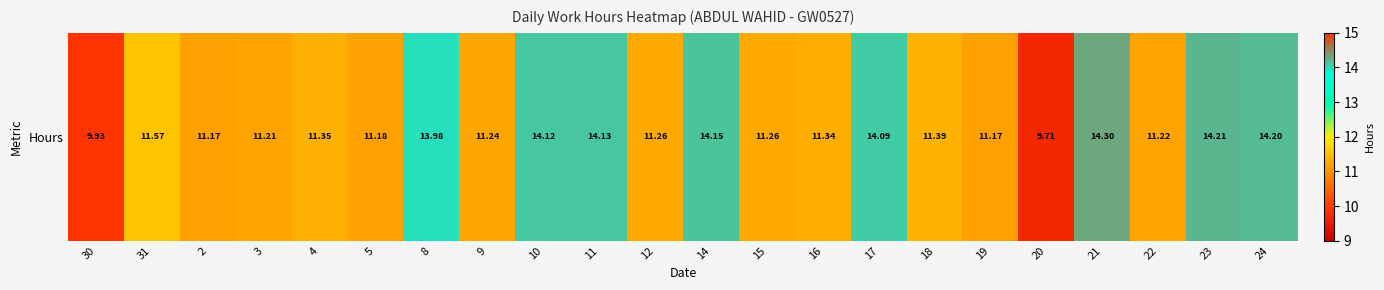

Rank the categories by value from highest to lowest.

21, 23, 24, 14, 11, 10, 17, 8, 31, 18, 4, 16, 12, 15, 9, 22, 3, 5, 2, 19, 30, 20